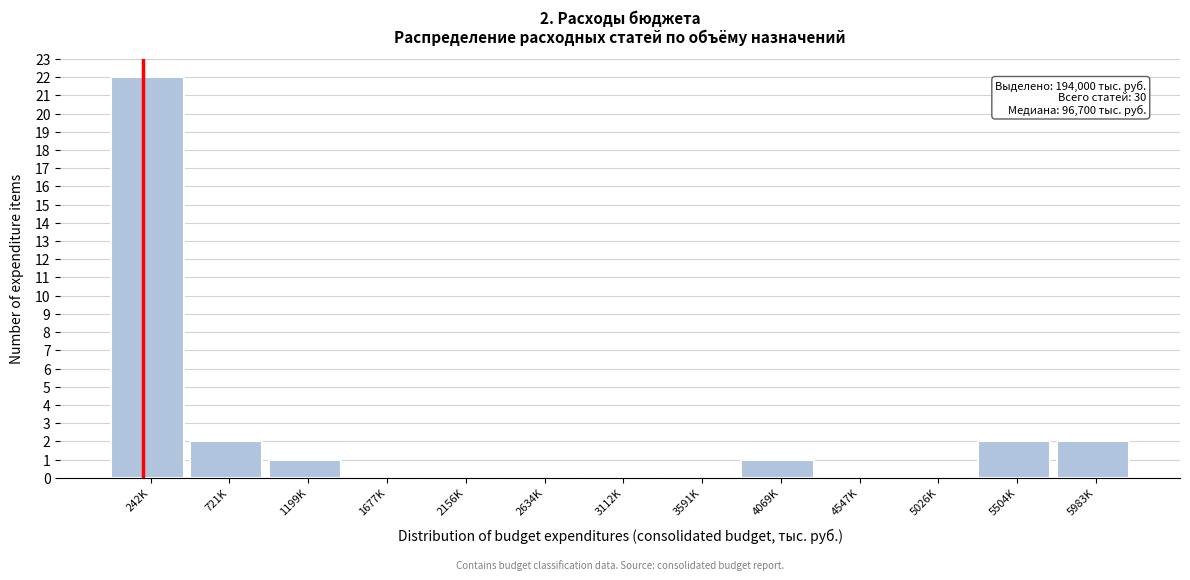

Reading left to right, what are all the values shown in this chart?

242K=22	721K=2	1199K=1	1677K=0	2156K=0	2634K=0	3112K=0	3591K=0	4069K=1	4547K=0	5026K=0	5504K=2	5983K=2